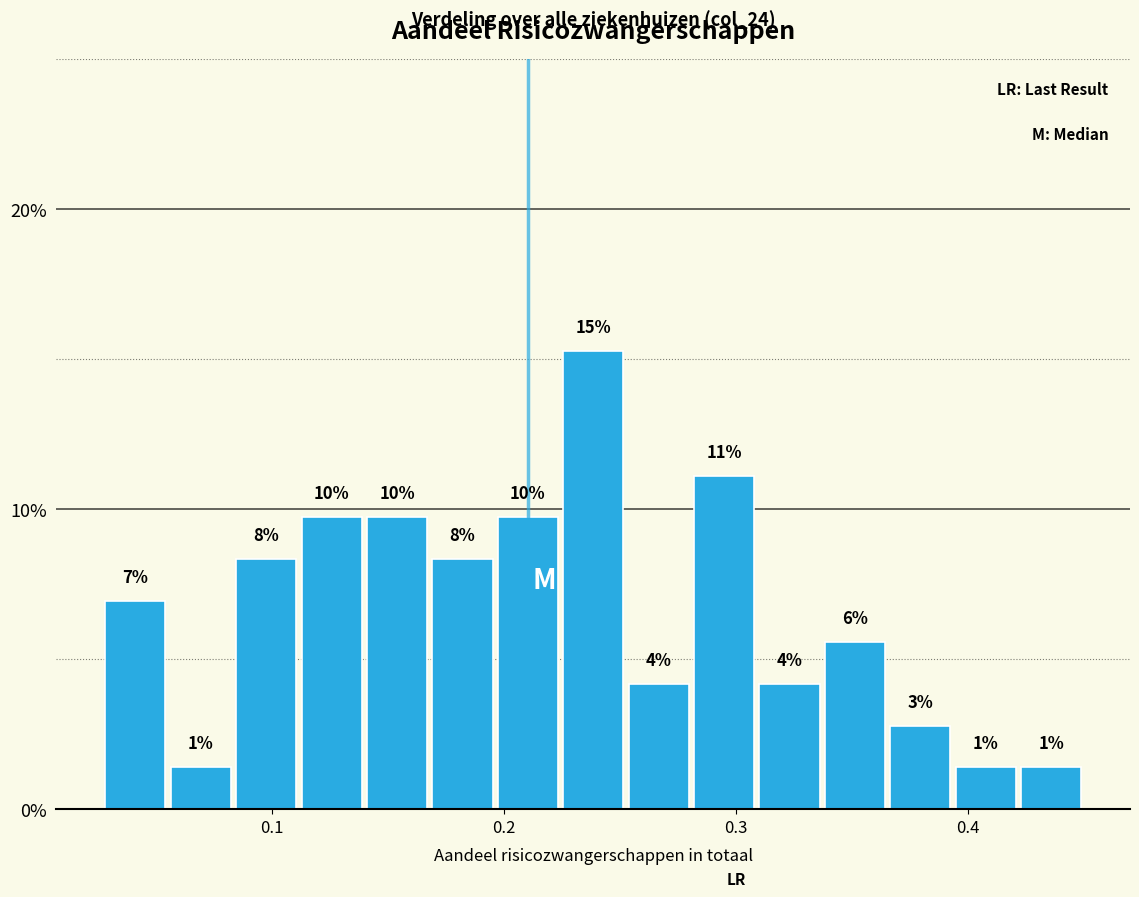

Read against the x-axis, roughly where is the centre of the tallest bar?

0.24